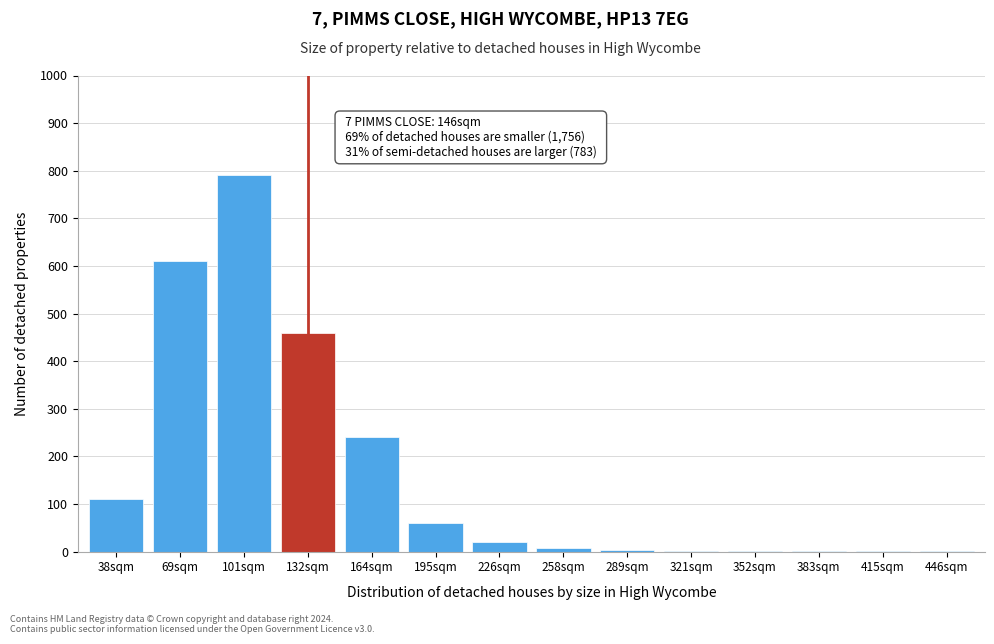

What is the change in value from 38sqm to 132sqm?

+350